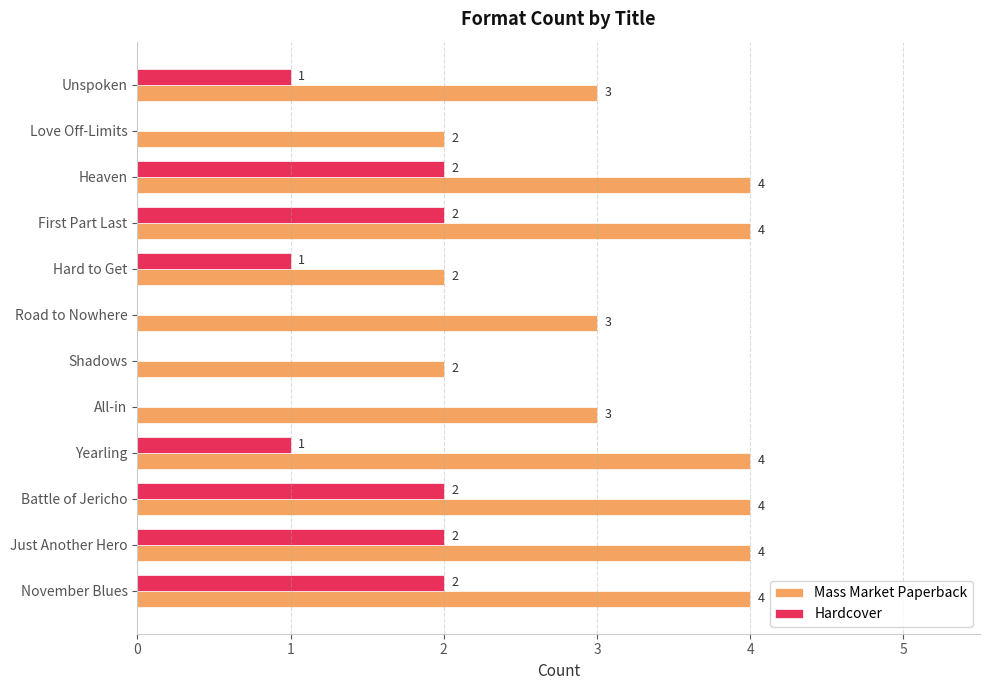

What is the sum of all Mass Market Paperback values?

39